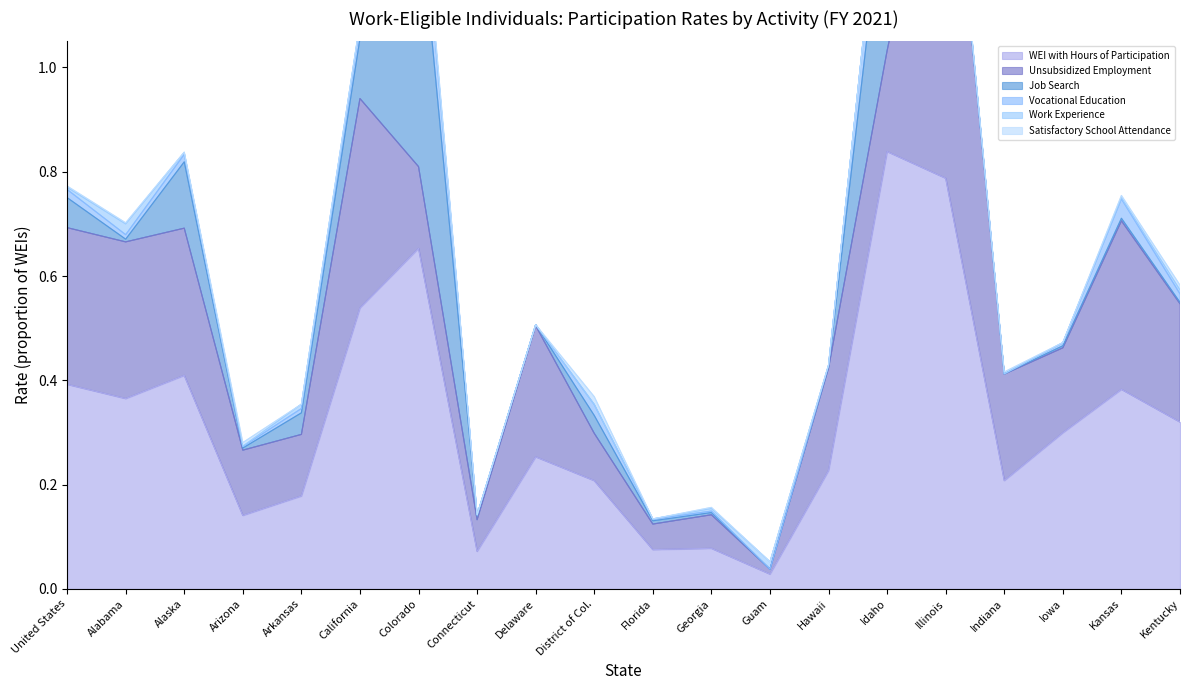

At which category is the sum across all series the highest?

Illinois